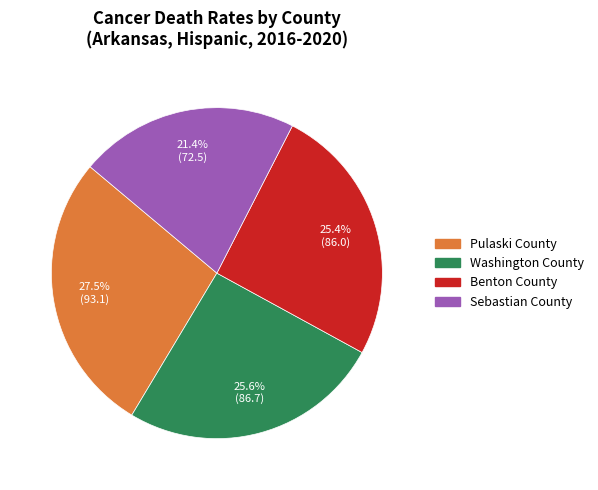

To the nearest percent, what is the difference between the largest and smallest slice percentages?

6%